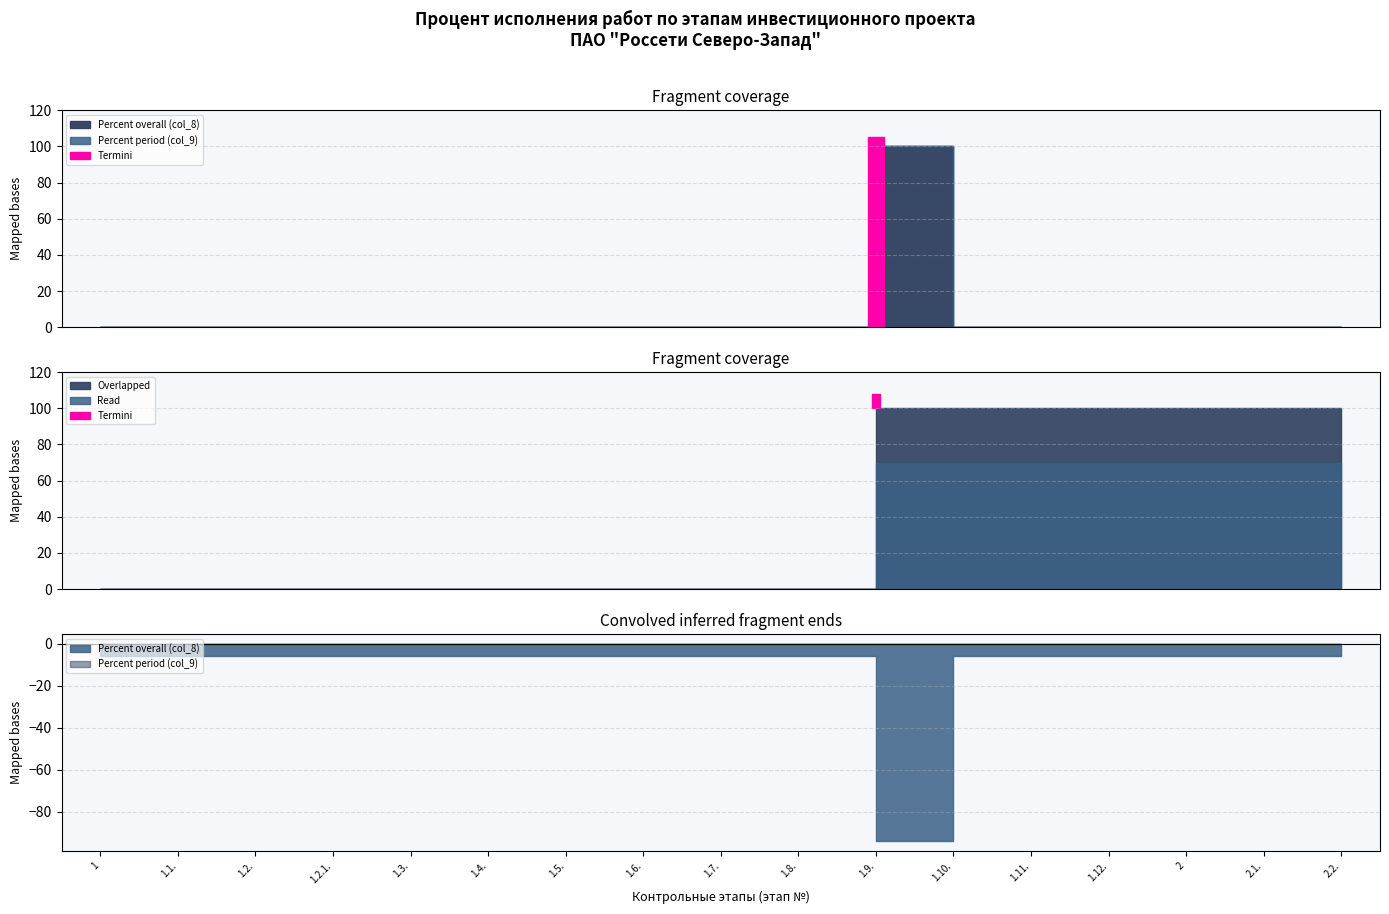

The value of Percent period (col_9) at 1.1. is 0. True or false?

True